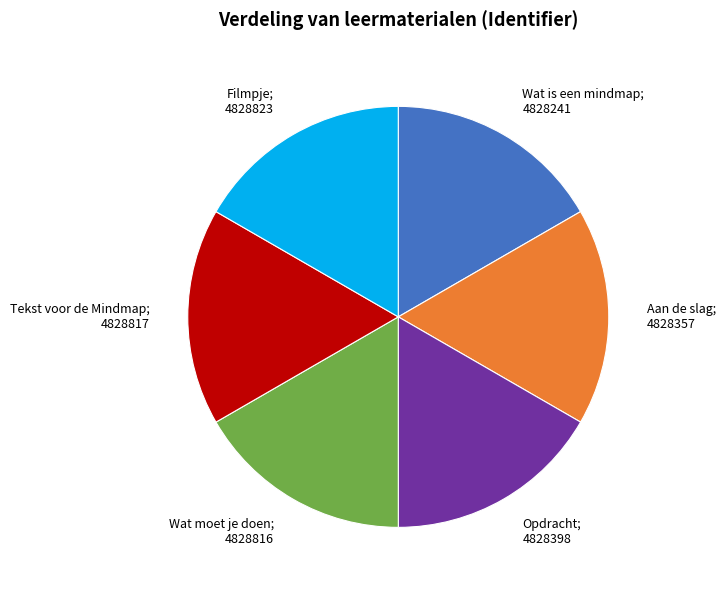

What is the ratio of the value at Opdracht; 4828398 to the value at Filmpje; 4828823?

1.0